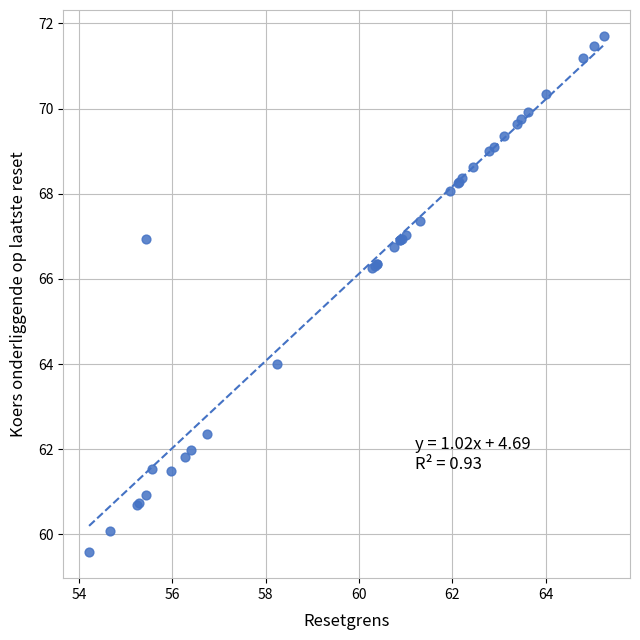

What Y value in the scatter plot is closest to 65?

64.0